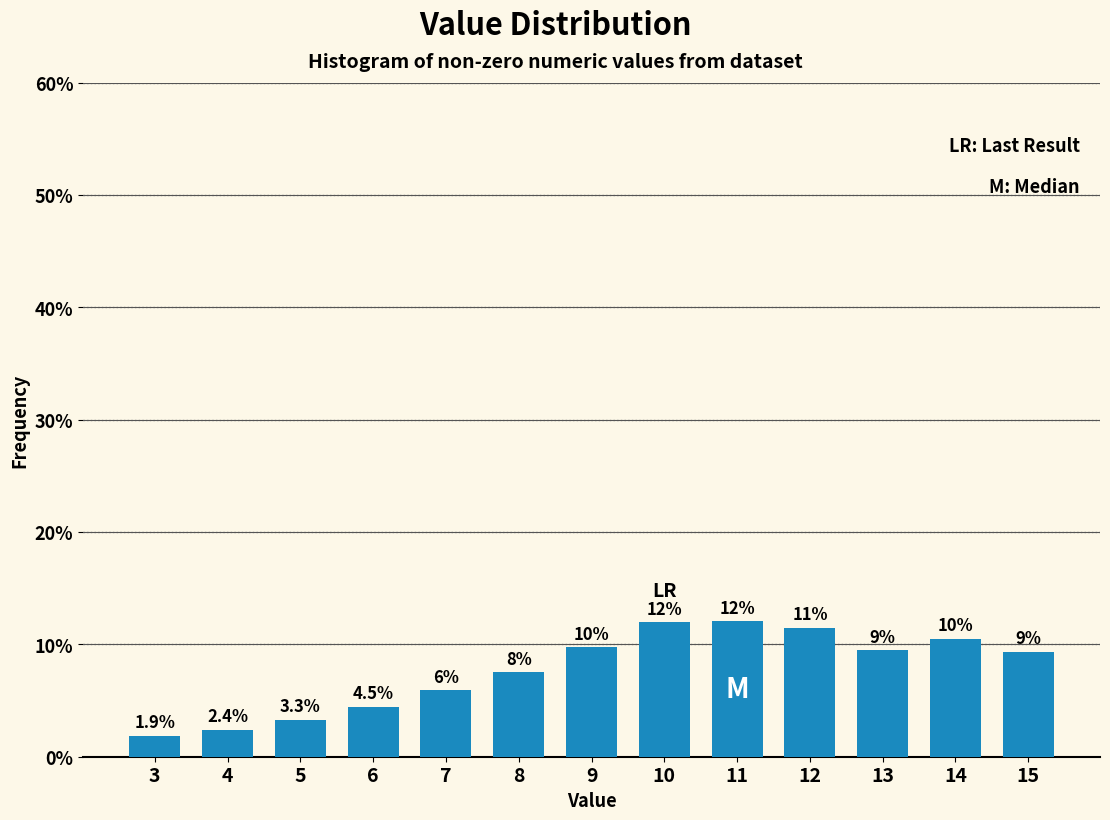

Are the bars horizontal?

No